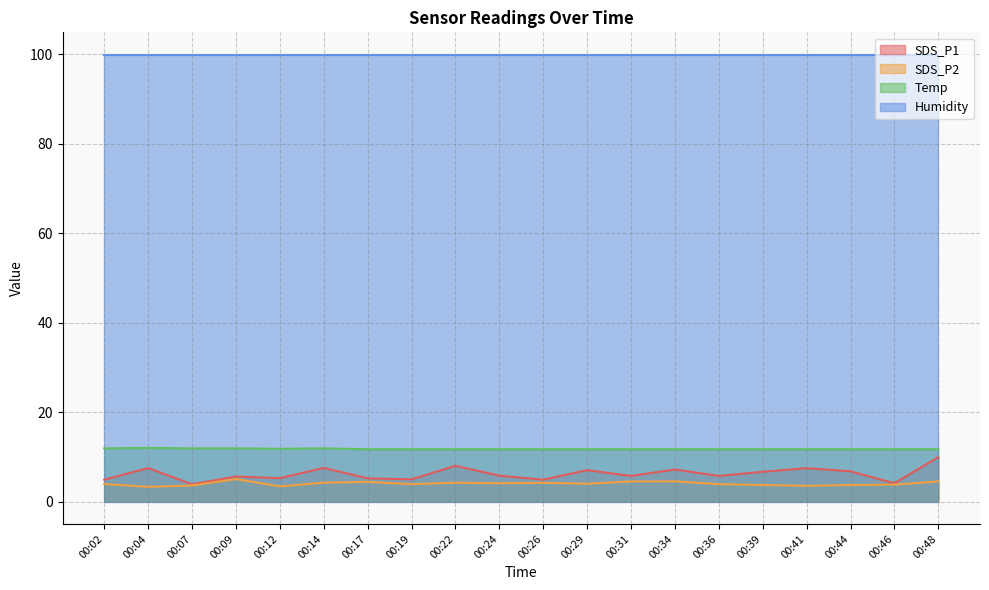

True or false: Temp and SDS_P2 intersect in this chart.

False